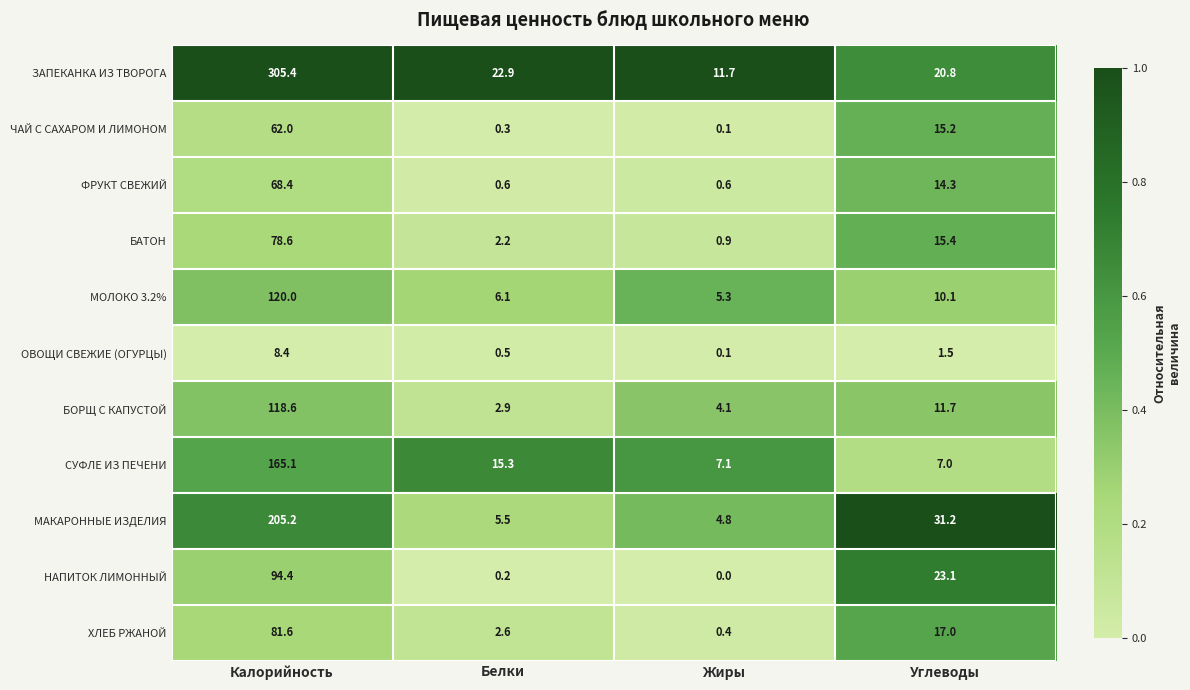

True or false: НАПИТОК ЛИМОННЫЙ has a value of 41.3 at Углеводы.

False